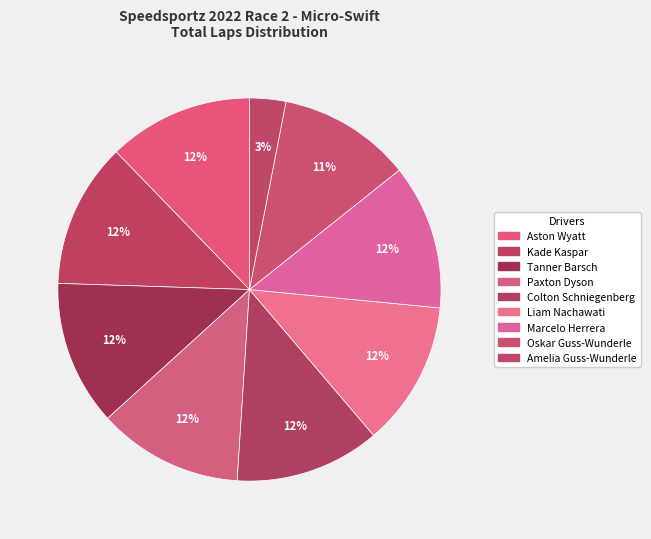

Count the number of slices in the pie.

9